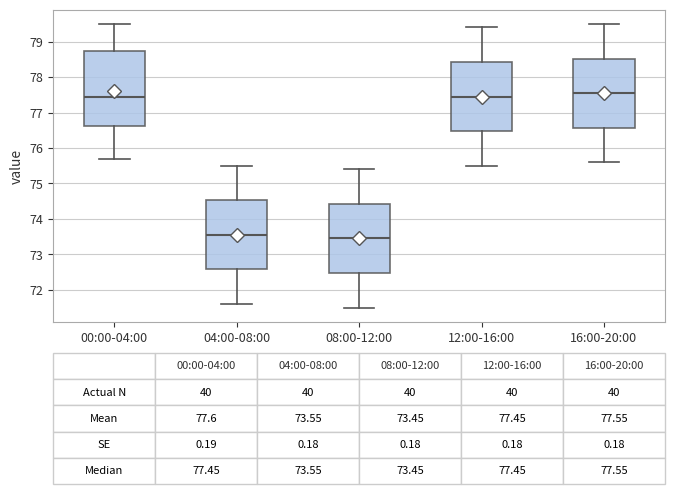

Which box is the tallest, from its lower edge to its upper edge?

00:00-04:00